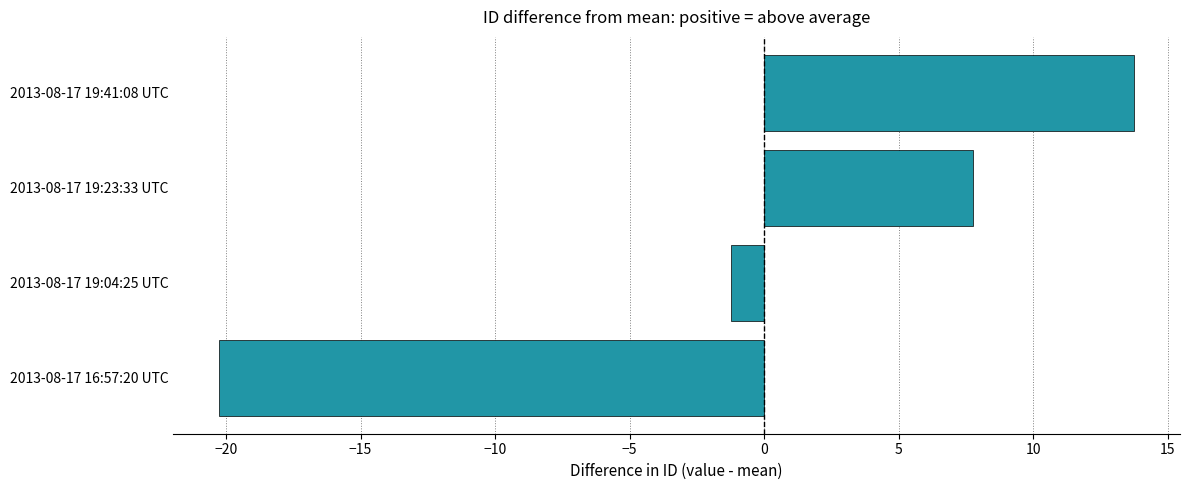

True or false: the data shows 23.7 at 2013-08-17 19:41:08 UTC.

False